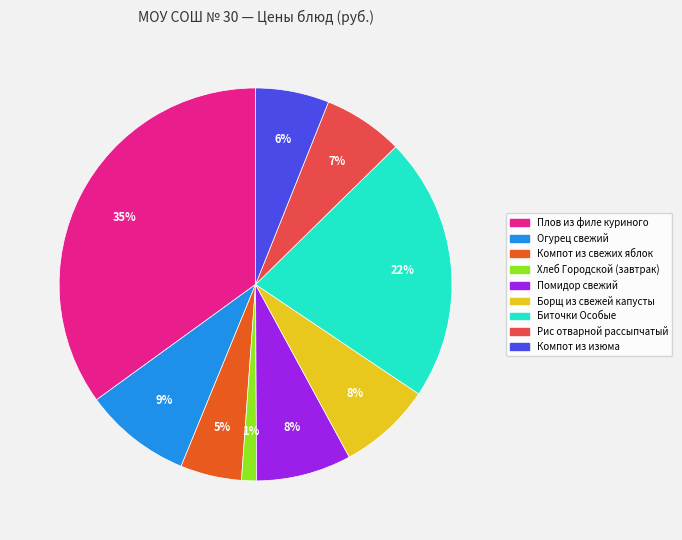

Is it true that Хлеб Городской (завтрак) is 1% of the pie?

True